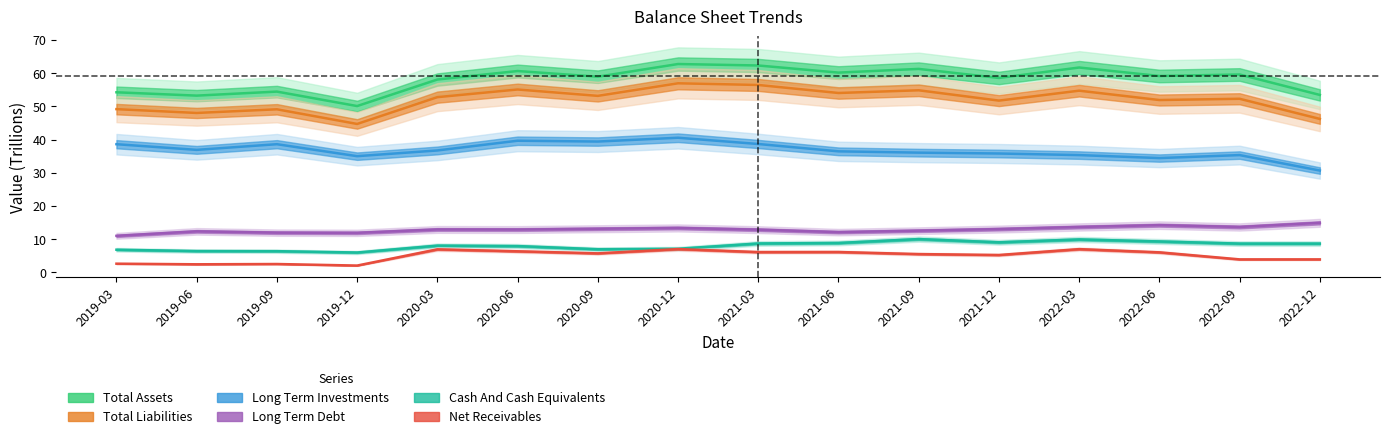

What is the sum of the Net Receivables values at 2020-03 and 2022-12?

10.8